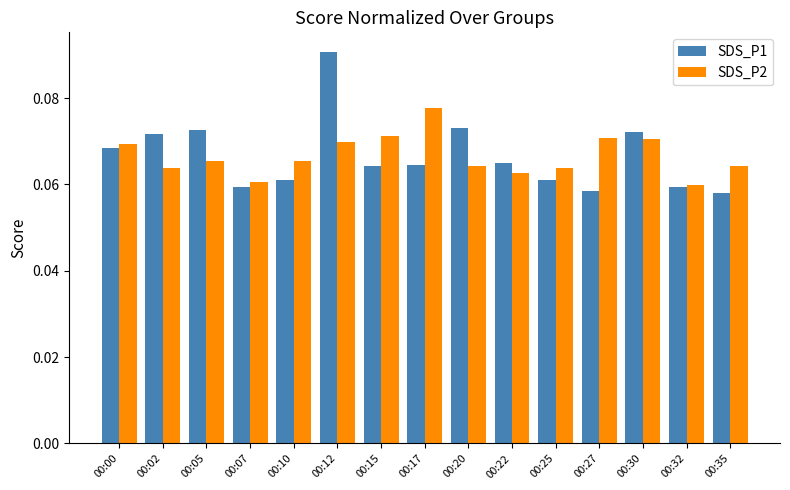

What is the sum of all SDS_P1 values?

1.0